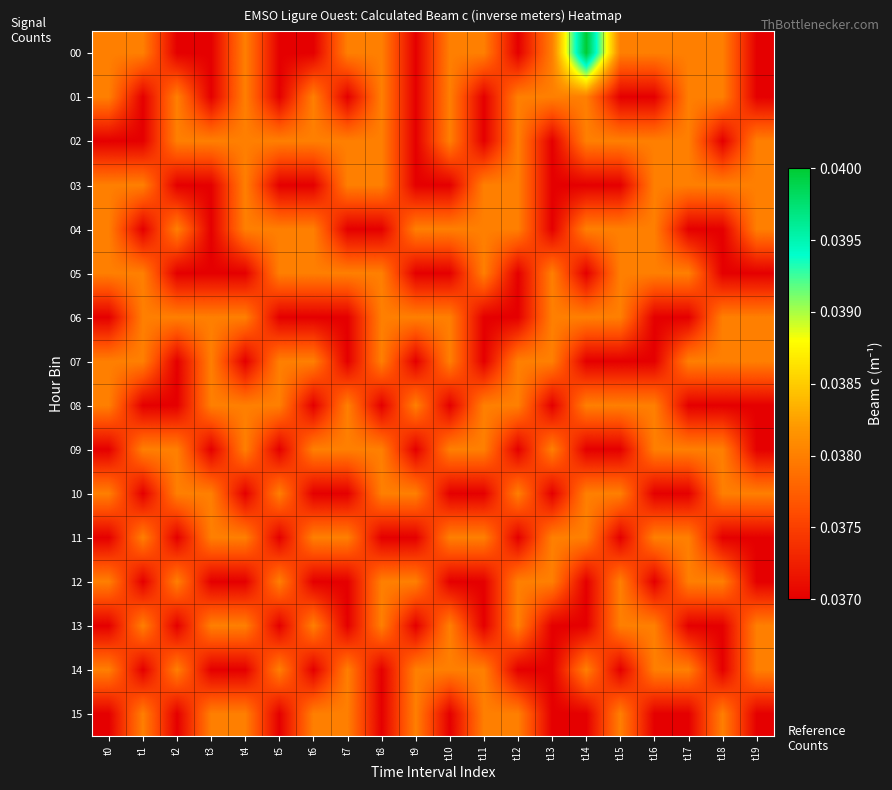

Reading left to right, what are all the values shown in this chart?

00: t0=0.0	t1=0.0	t2=0.0	t3=0.0	t4=0.0	t5=0.0	t6=0.0	t7=0.0	t8=0.0	t9=0.0	t10=0.0	t11=0.0	t12=0.0	t13=0.0	t14=0.0	t15=0.0	t16=0.0	t17=0.0	t18=0.0	t19=0.0
01: t0=0.0	t1=0.0	t2=0.0	t3=0.0	t4=0.0	t5=0.0	t6=0.0	t7=0.0	t8=0.0	t9=0.0	t10=0.0	t11=0.0	t12=0.0	t13=0.0	t14=0.0	t15=0.0	t16=0.0	t17=0.0	t18=0.0	t19=0.0
02: t0=0.0	t1=0.0	t2=0.0	t3=0.0	t4=0.0	t5=0.0	t6=0.0	t7=0.0	t8=0.0	t9=0.0	t10=0.0	t11=0.0	t12=0.0	t13=0.0	t14=0.0	t15=0.0	t16=0.0	t17=0.0	t18=0.0	t19=0.0
03: t0=0.0	t1=0.0	t2=0.0	t3=0.0	t4=0.0	t5=0.0	t6=0.0	t7=0.0	t8=0.0	t9=0.0	t10=0.0	t11=0.0	t12=0.0	t13=0.0	t14=0.0	t15=0.0	t16=0.0	t17=0.0	t18=0.0	t19=0.0
04: t0=0.0	t1=0.0	t2=0.0	t3=0.0	t4=0.0	t5=0.0	t6=0.0	t7=0.0	t8=0.0	t9=0.0	t10=0.0	t11=0.0	t12=0.0	t13=0.0	t14=0.0	t15=0.0	t16=0.0	t17=0.0	t18=0.0	t19=0.0
05: t0=0.0	t1=0.0	t2=0.0	t3=0.0	t4=0.0	t5=0.0	t6=0.0	t7=0.0	t8=0.0	t9=0.0	t10=0.0	t11=0.0	t12=0.0	t13=0.0	t14=0.0	t15=0.0	t16=0.0	t17=0.0	t18=0.0	t19=0.0
06: t0=0.0	t1=0.0	t2=0.0	t3=0.0	t4=0.0	t5=0.0	t6=0.0	t7=0.0	t8=0.0	t9=0.0	t10=0.0	t11=0.0	t12=0.0	t13=0.0	t14=0.0	t15=0.0	t16=0.0	t17=0.0	t18=0.0	t19=0.0
07: t0=0.0	t1=0.0	t2=0.0	t3=0.0	t4=0.0	t5=0.0	t6=0.0	t7=0.0	t8=0.0	t9=0.0	t10=0.0	t11=0.0	t12=0.0	t13=0.0	t14=0.0	t15=0.0	t16=0.0	t17=0.0	t18=0.0	t19=0.0
08: t0=0.0	t1=0.0	t2=0.0	t3=0.0	t4=0.0	t5=0.0	t6=0.0	t7=0.0	t8=0.0	t9=0.0	t10=0.0	t11=0.0	t12=0.0	t13=0.0	t14=0.0	t15=0.0	t16=0.0	t17=0.0	t18=0.0	t19=0.0
09: t0=0.0	t1=0.0	t2=0.0	t3=0.0	t4=0.0	t5=0.0	t6=0.0	t7=0.0	t8=0.0	t9=0.0	t10=0.0	t11=0.0	t12=0.0	t13=0.0	t14=0.0	t15=0.0	t16=0.0	t17=0.0	t18=0.0	t19=0.0
10: t0=0.0	t1=0.0	t2=0.0	t3=0.0	t4=0.0	t5=0.0	t6=0.0	t7=0.0	t8=0.0	t9=0.0	t10=0.0	t11=0.0	t12=0.0	t13=0.0	t14=0.0	t15=0.0	t16=0.0	t17=0.0	t18=0.0	t19=0.0
11: t0=0.0	t1=0.0	t2=0.0	t3=0.0	t4=0.0	t5=0.0	t6=0.0	t7=0.0	t8=0.0	t9=0.0	t10=0.0	t11=0.0	t12=0.0	t13=0.0	t14=0.0	t15=0.0	t16=0.0	t17=0.0	t18=0.0	t19=0.0
12: t0=0.0	t1=0.0	t2=0.0	t3=0.0	t4=0.0	t5=0.0	t6=0.0	t7=0.0	t8=0.0	t9=0.0	t10=0.0	t11=0.0	t12=0.0	t13=0.0	t14=0.0	t15=0.0	t16=0.0	t17=0.0	t18=0.0	t19=0.0
13: t0=0.0	t1=0.0	t2=0.0	t3=0.0	t4=0.0	t5=0.0	t6=0.0	t7=0.0	t8=0.0	t9=0.0	t10=0.0	t11=0.0	t12=0.0	t13=0.0	t14=0.0	t15=0.0	t16=0.0	t17=0.0	t18=0.0	t19=0.0
14: t0=0.0	t1=0.0	t2=0.0	t3=0.0	t4=0.0	t5=0.0	t6=0.0	t7=0.0	t8=0.0	t9=0.0	t10=0.0	t11=0.0	t12=0.0	t13=0.0	t14=0.0	t15=0.0	t16=0.0	t17=0.0	t18=0.0	t19=0.0
15: t0=0.0	t1=0.0	t2=0.0	t3=0.0	t4=0.0	t5=0.0	t6=0.0	t7=0.0	t8=0.0	t9=0.0	t10=0.0	t11=0.0	t12=0.0	t13=0.0	t14=0.0	t15=0.0	t16=0.0	t17=0.0	t18=0.0	t19=0.0